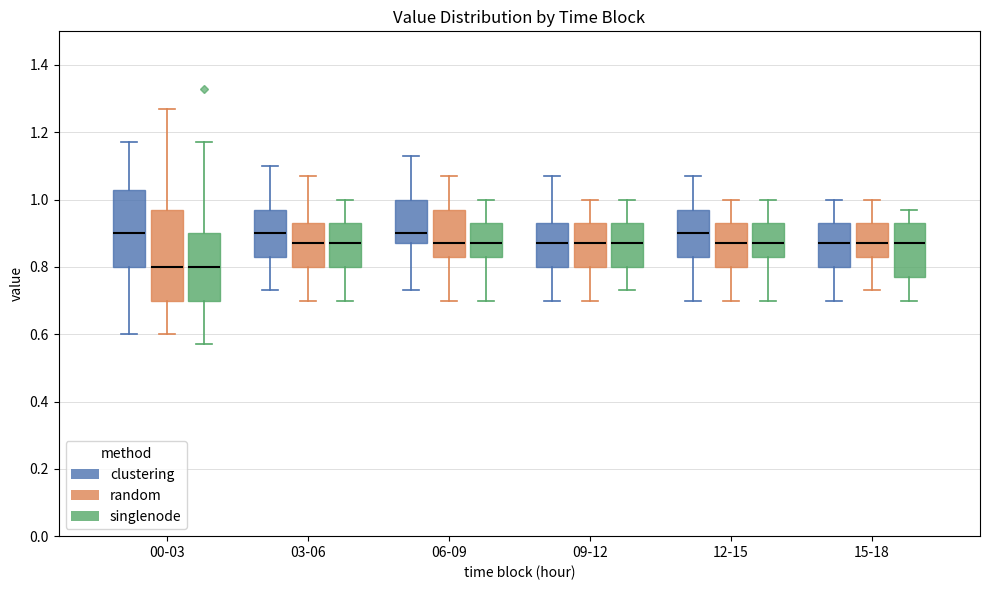

Which box is the tallest, from its lower edge to its upper edge?

00-03 (random)